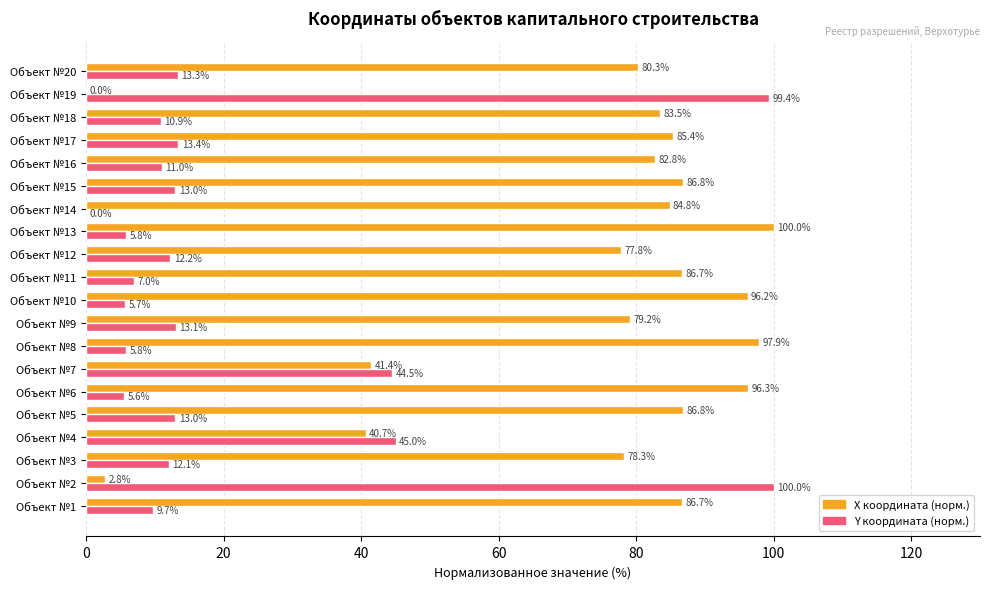

How many data points in Y координата (норм.) are above 12?

11